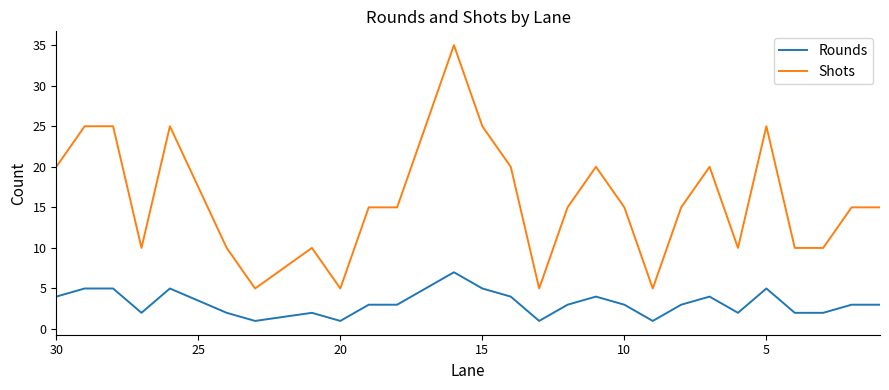

Rank the series by their average value, from highest to lowest.

Shots, Rounds